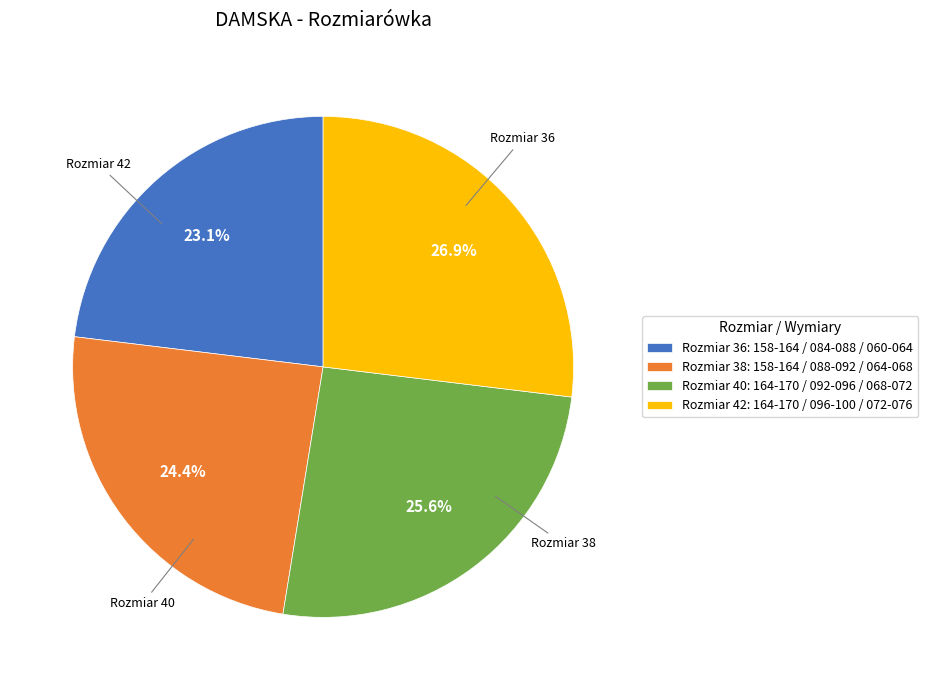

Count the number of slices in the pie.

4